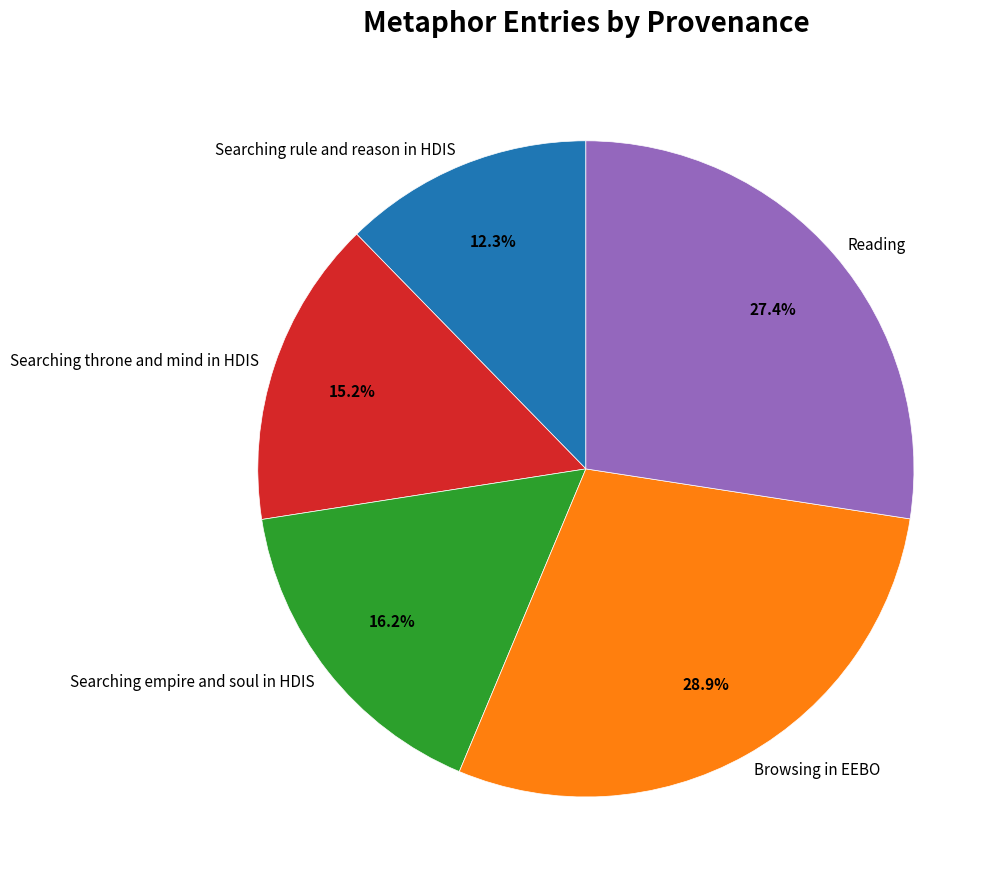

What percentage is the Browsing in EEBO slice, to the nearest percent?

29%